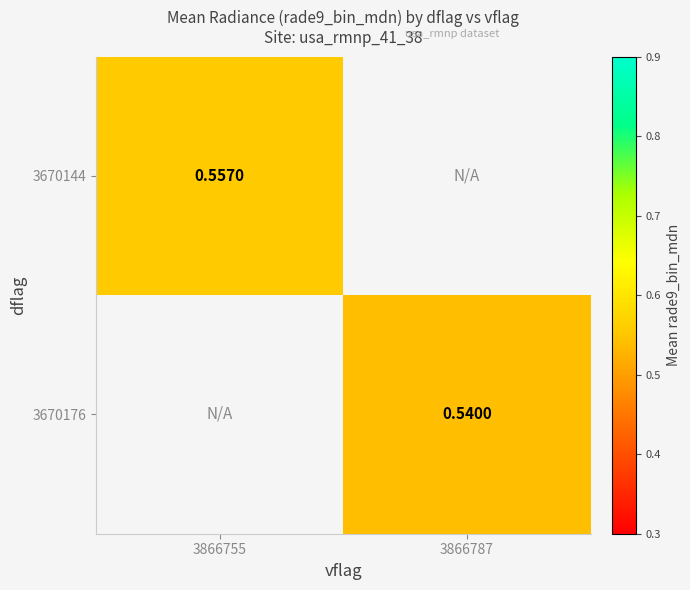

How many data points does each series have?

2